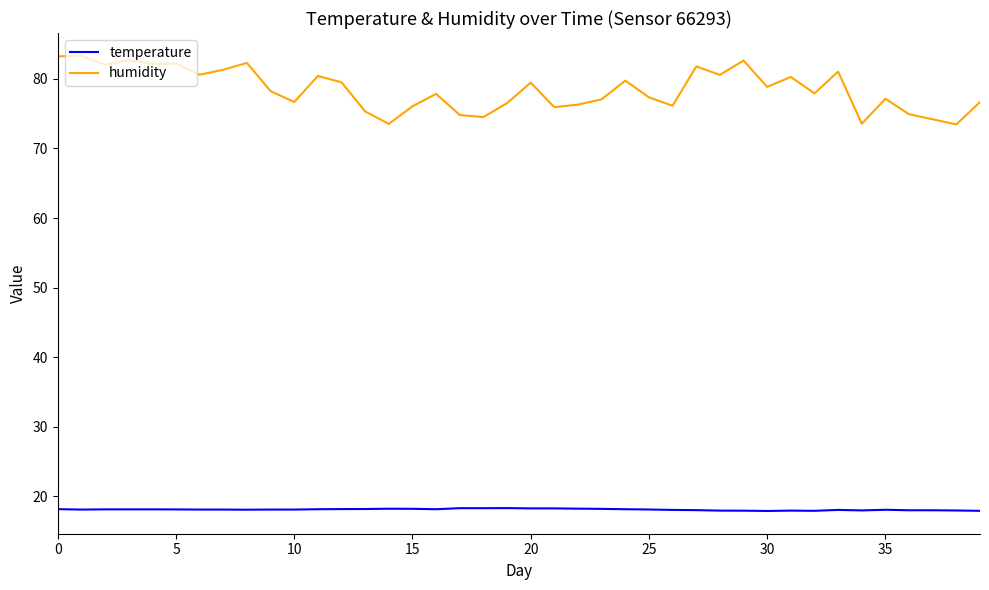

Which series has the largest range (max minus min)?

humidity